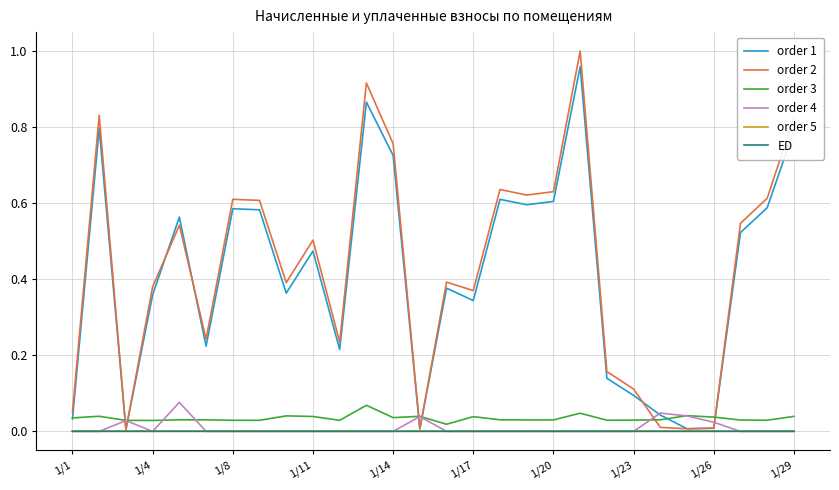

Which series has the largest range (max minus min)?

order 2